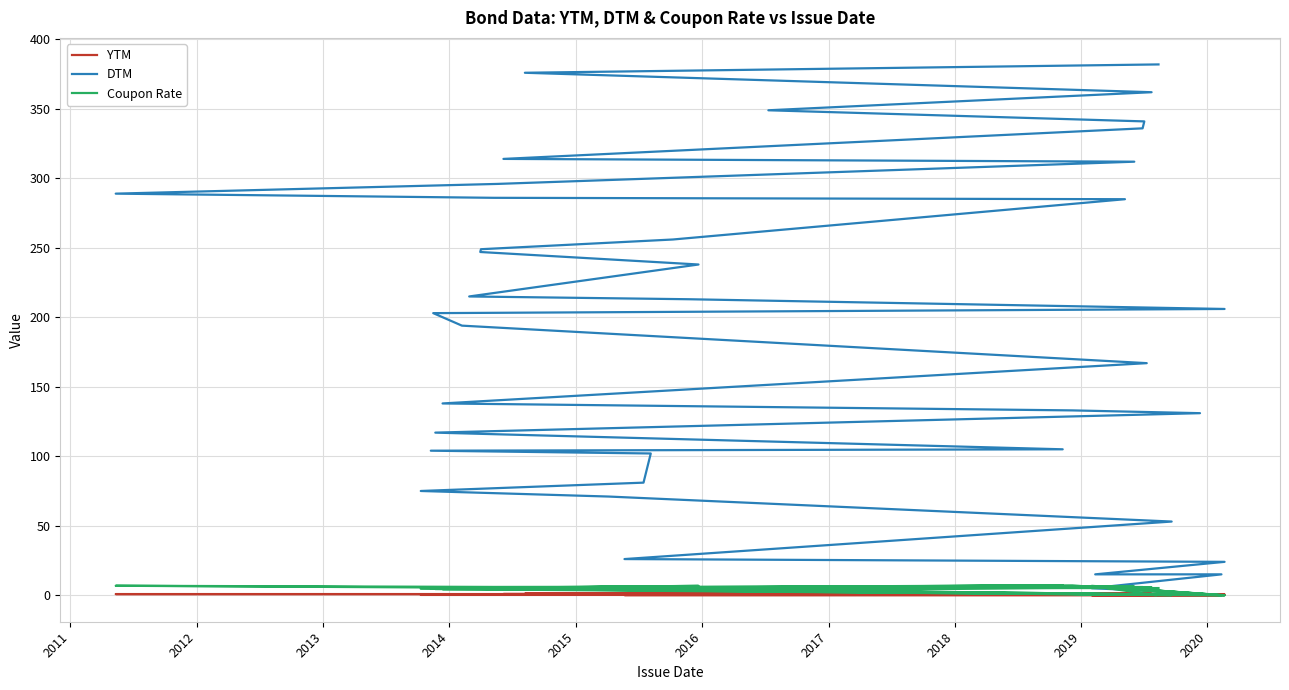

Rank the series by their maximum value, from highest to lowest.

DTM, Coupon Rate, YTM